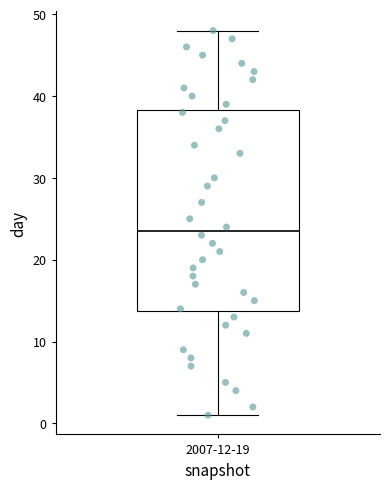

Read this box plot against the y-axis: the position of the median line, the range covered by the box, and the ends of both whiskers. The values are not printed on the chart, so give them approximately, as read against the axis.

median 24, box 14 to 38, whiskers 1 to 48